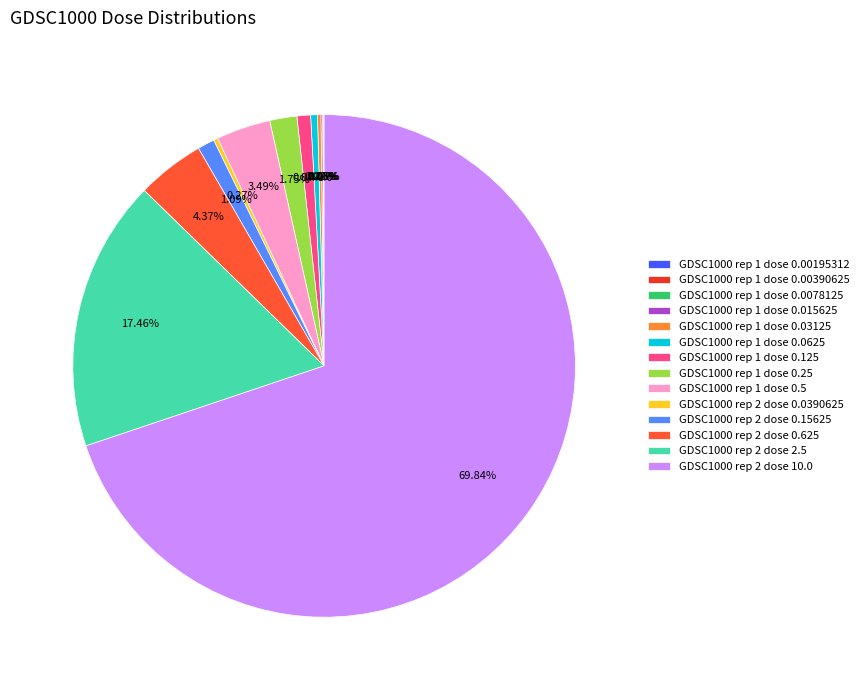

Do GDSC1000 rep 2 dose 10.0 and GDSC1000 rep 1 dose 0.25 together represent more than half of the pie?

Yes